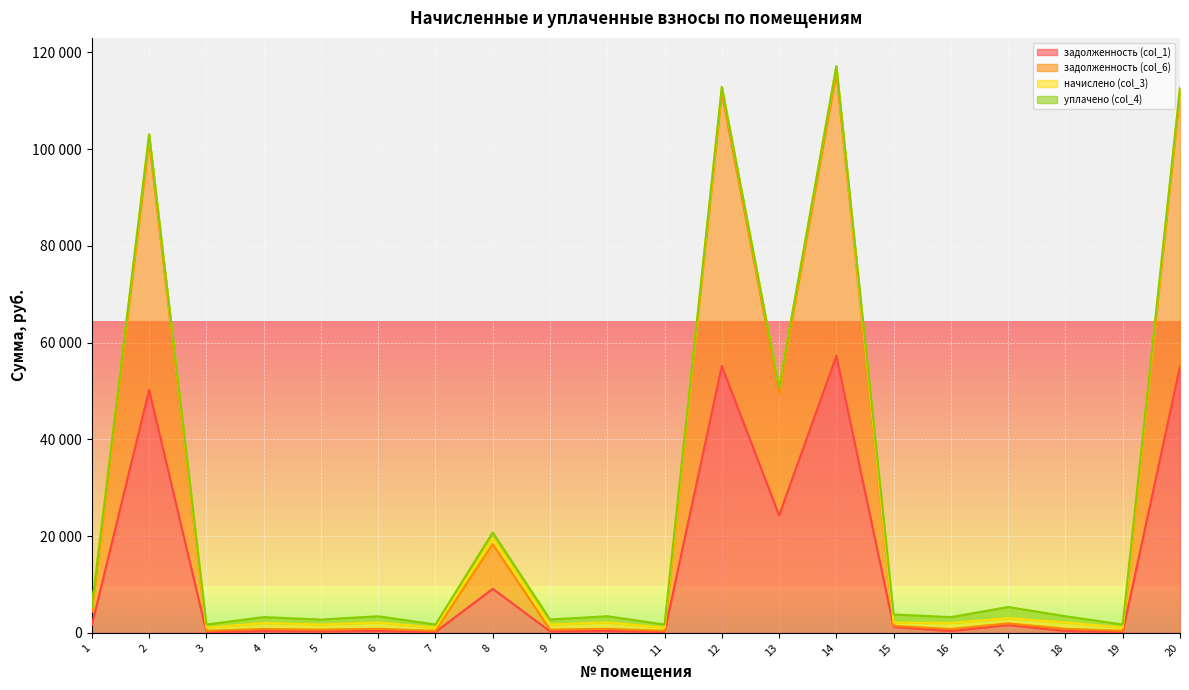

Which series has the largest range (max minus min)?

задолженность (col_6)